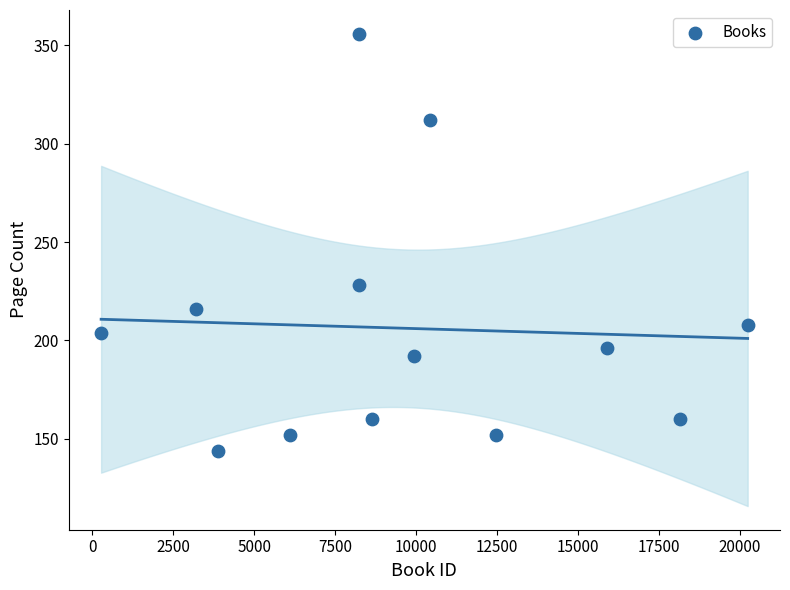

What is the range of Y values (max minus min)?

212